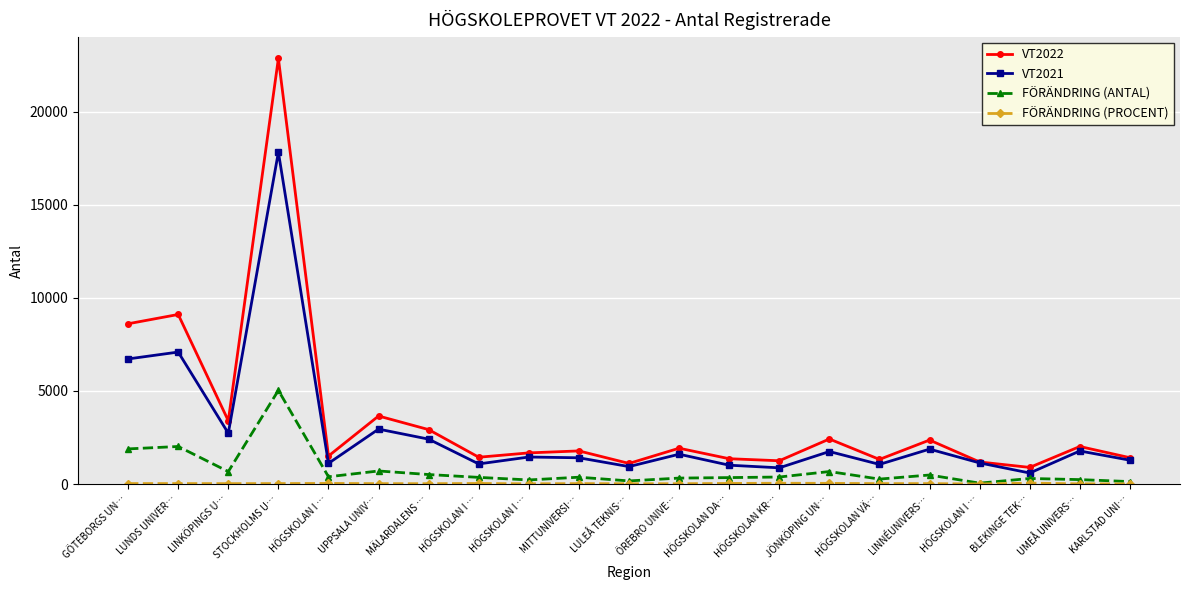

What is the sum of all FÖRÄNDRING (ANTAL) values?

15543.0